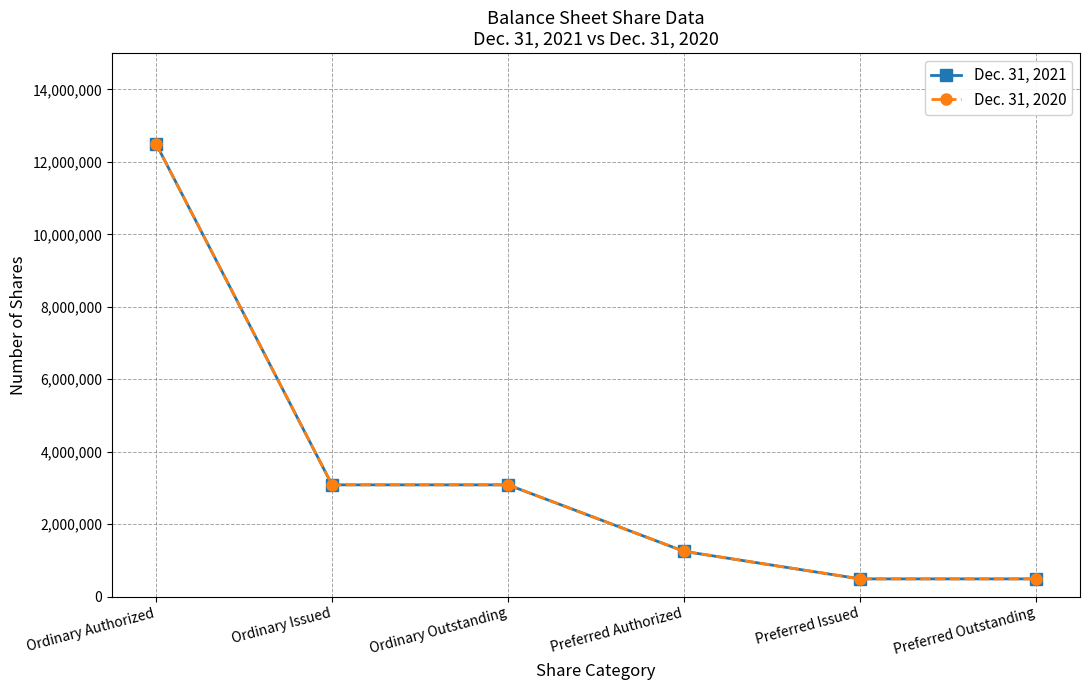

True or false: Dec. 31, 2021 and Dec. 31, 2020 intersect in this chart.

False